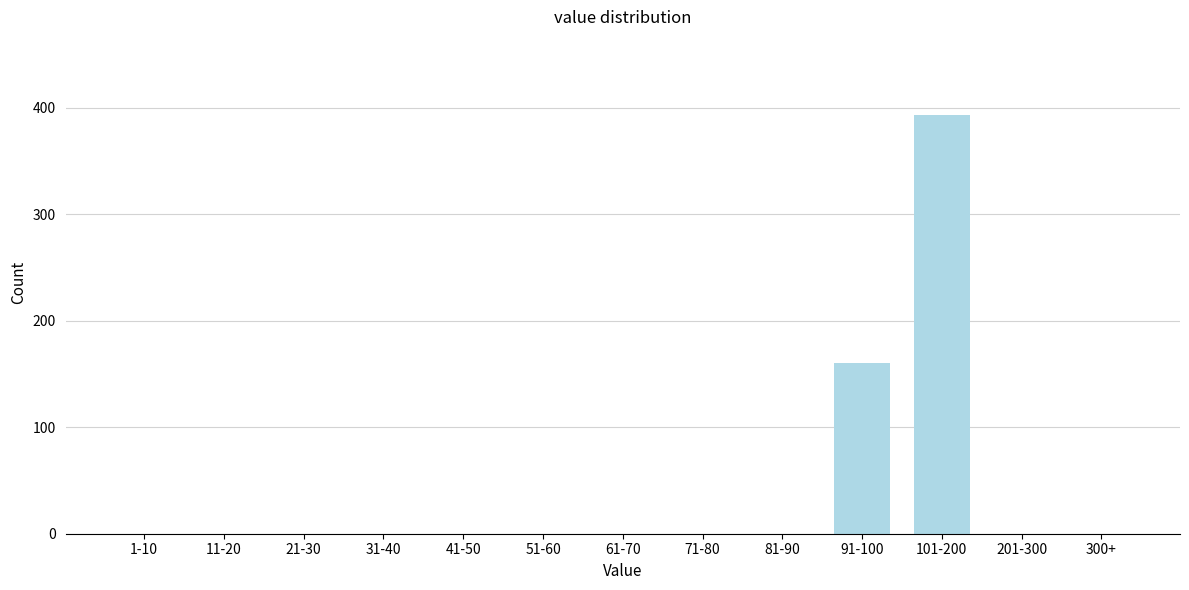

Reading right to left, list all the values displayed in this chart.

300+=0	201-300=0	101-200=393	91-100=160	81-90=0	71-80=0	61-70=0	51-60=0	41-50=0	31-40=0	21-30=0	11-20=0	1-10=0